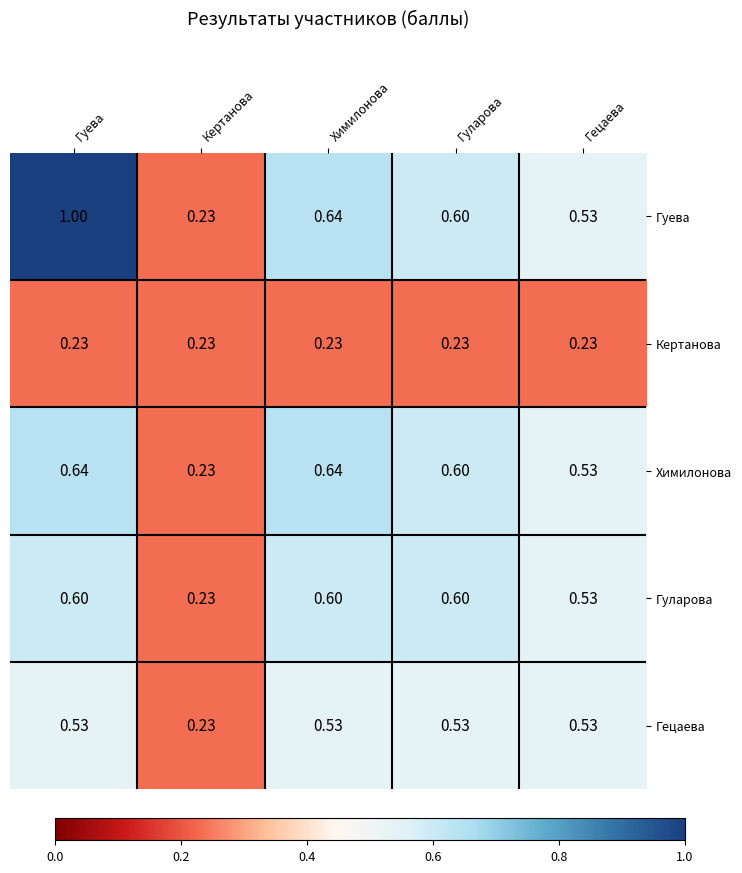

Which category has the lowest value in the Химилонова series?

Кертанова